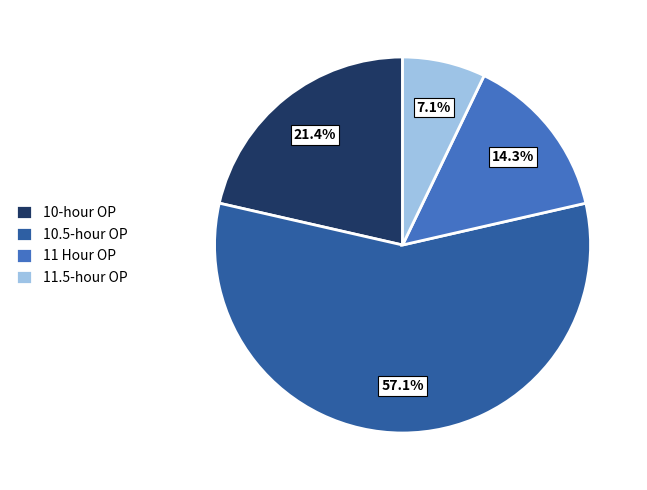

How many segments does this pie chart have?

4